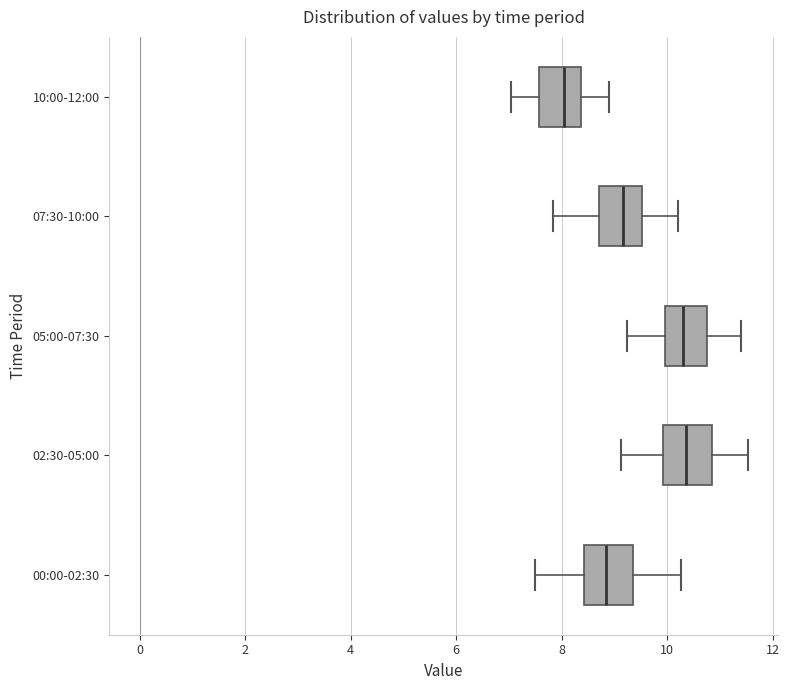

Which box's median line is the furthest to the left?

10:00-12:00